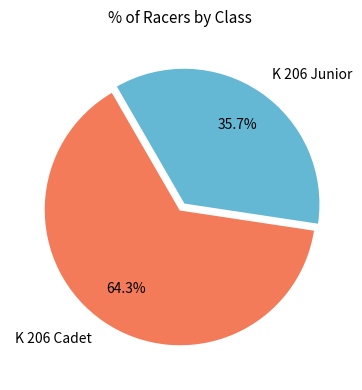

Which has a higher value, K 206 Cadet or K 206 Junior?

K 206 Cadet